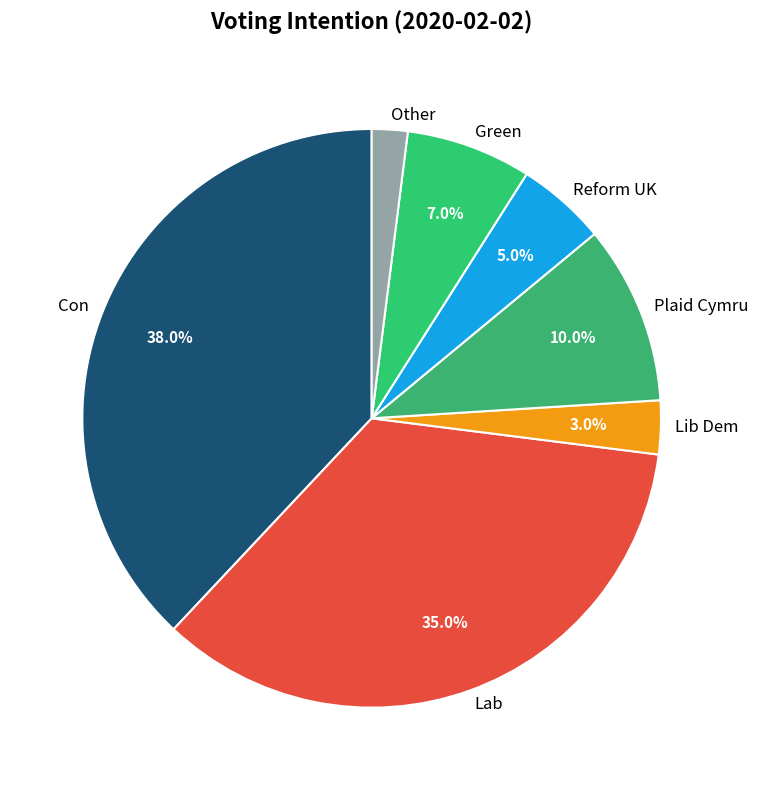

Count the number of slices in the pie.

7